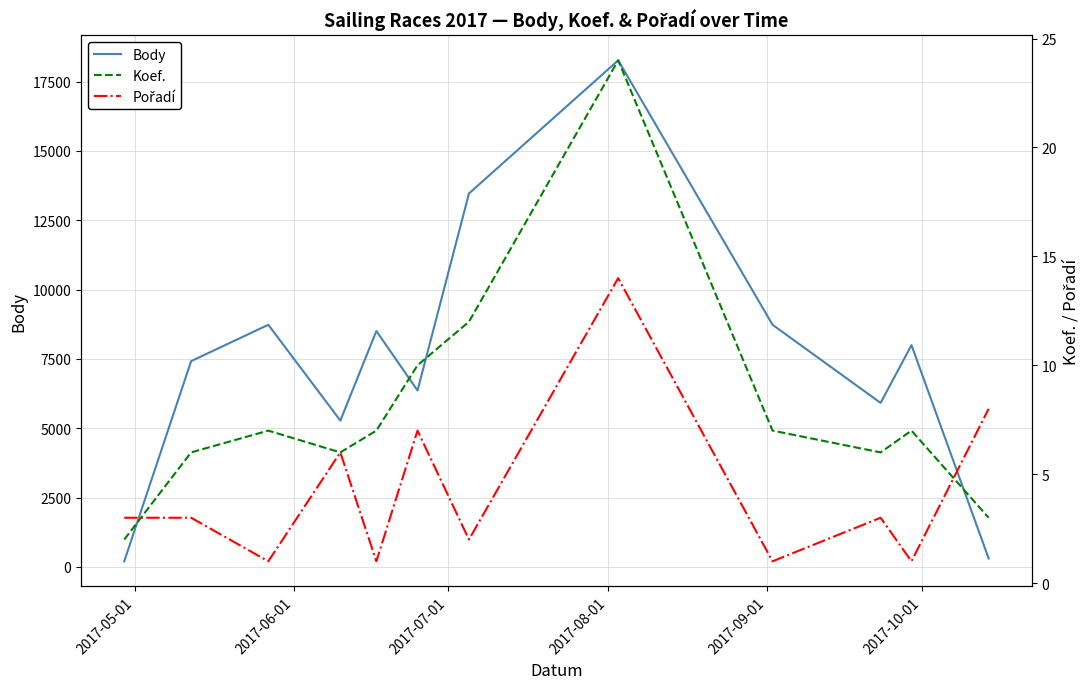

What is the maximum value for Body?

18265